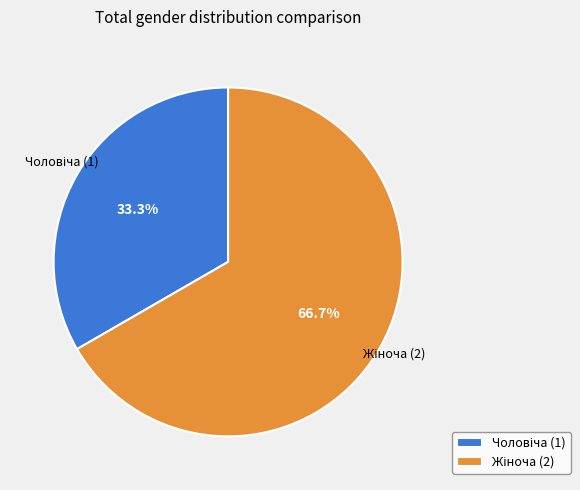

Is there any slice that represents more than half of the pie?

Yes